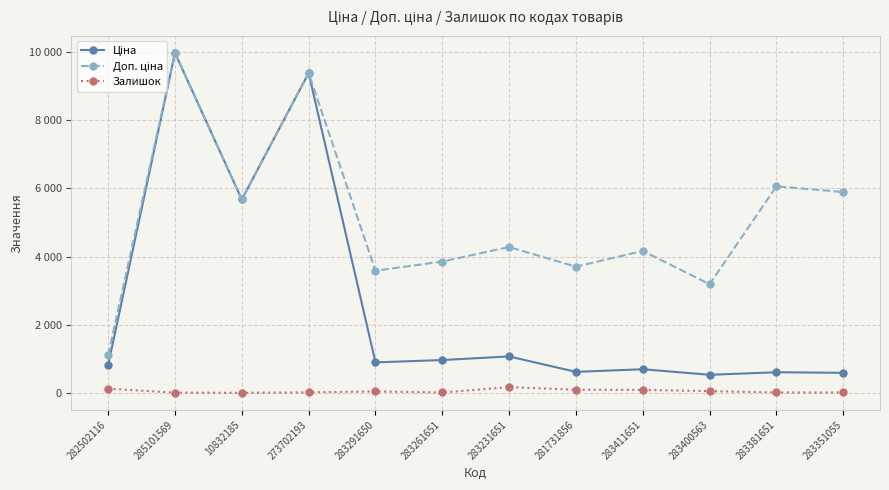

What is the label of the 9th point from the left?

283411651